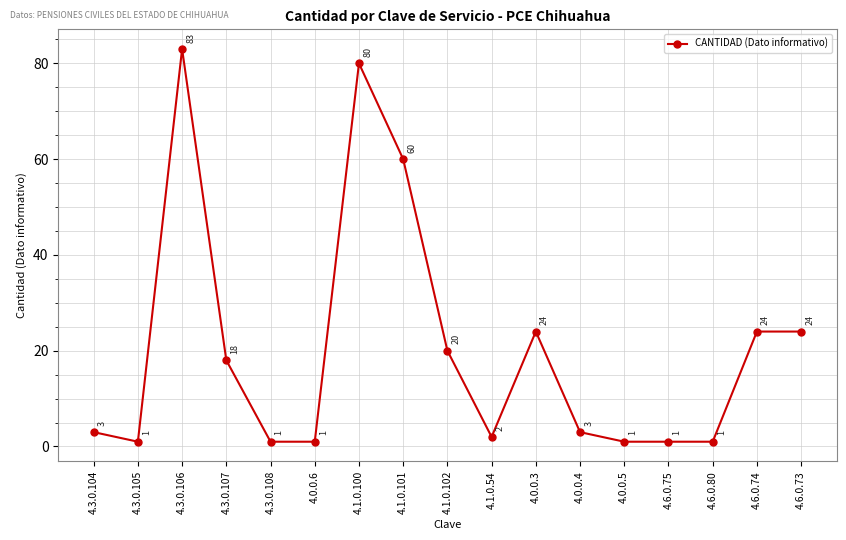

What is the label of the 17th point from the left?

4.6.0.73